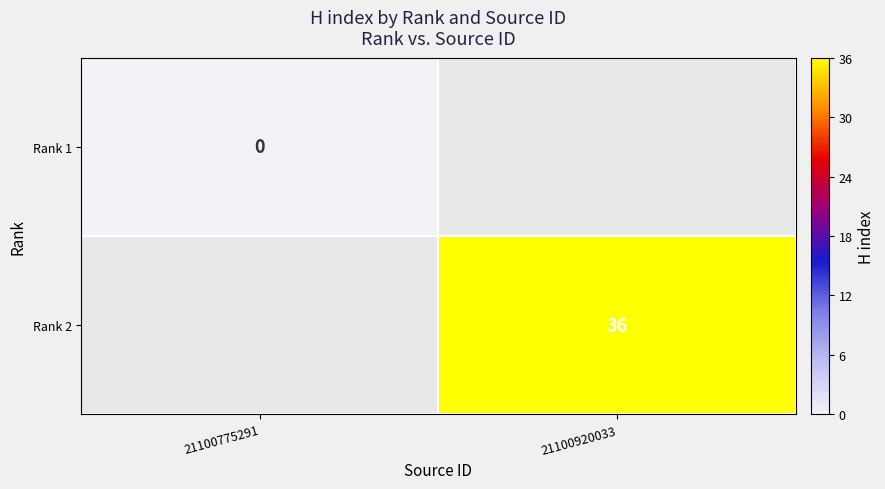

The Rank 2 series shows 16 at 21100920033. True or false?

False